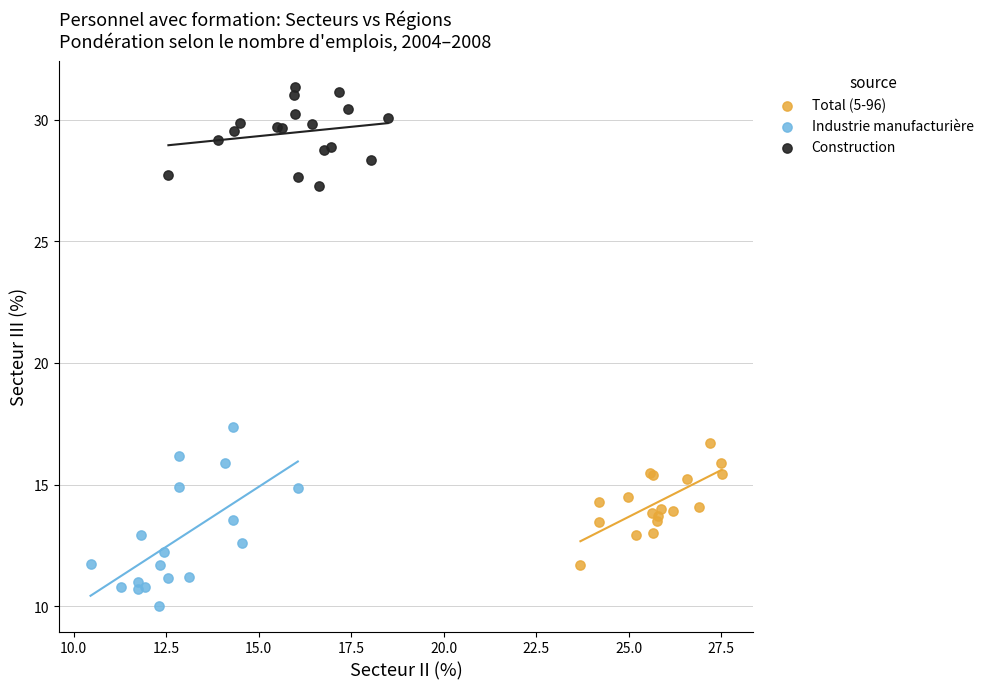

Which series reaches the minimum Y coordinate?

Industrie manufacturière